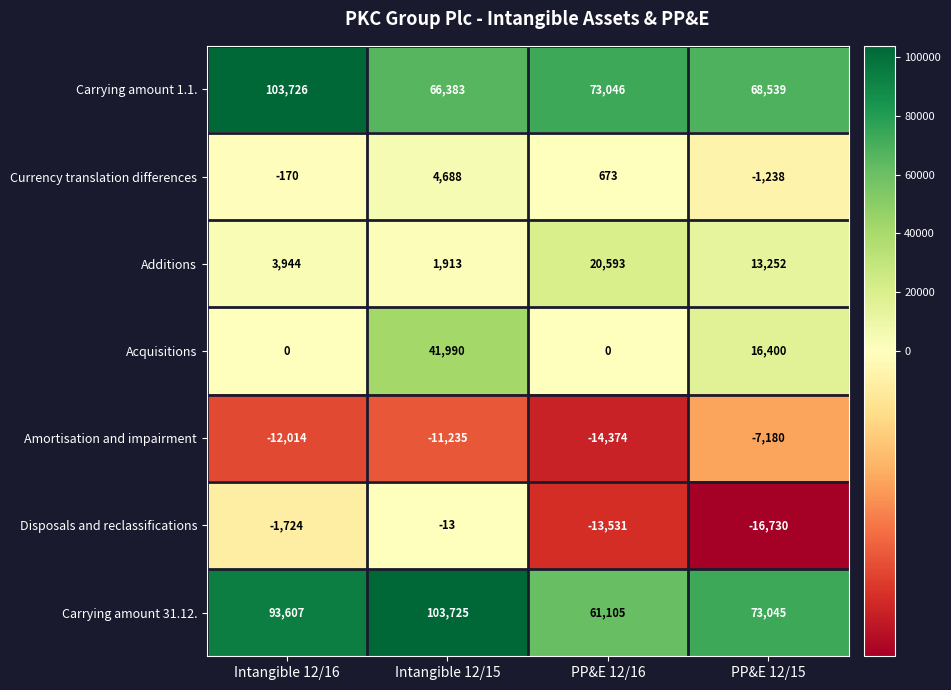

Which series changed the most between PP&E 12/16 and PP&E 12/15?

Acquisitions